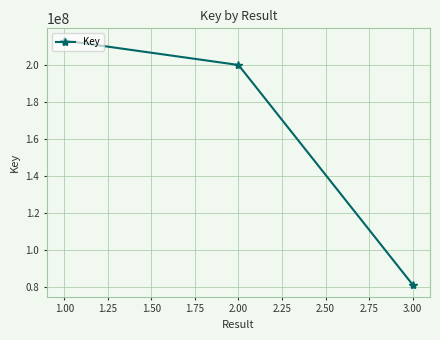

Reading left to right, transcribe all the data shown in this chart.

213110663	199939495	81557389